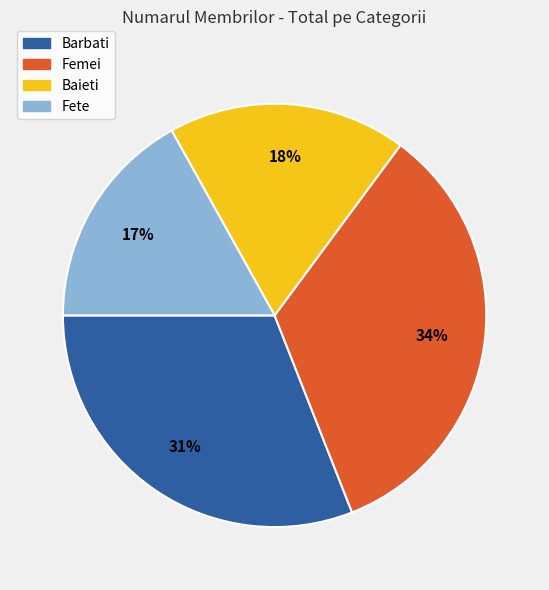

To the nearest percent, what portion does Barbati represent?

31%